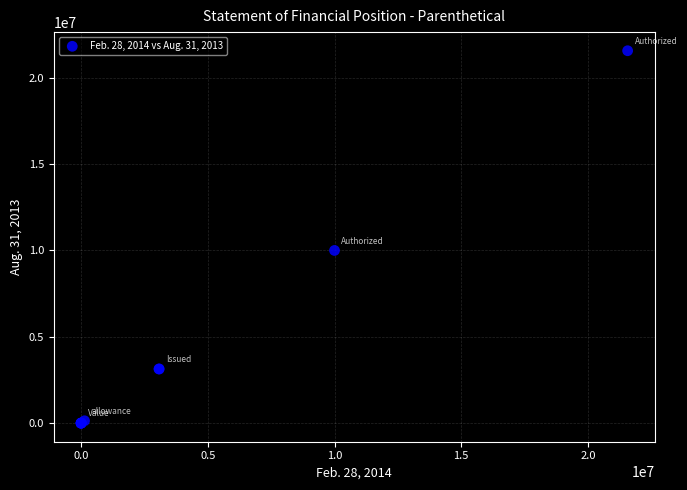

What Y value in the scatter plot is closest to 10783782?

10000000